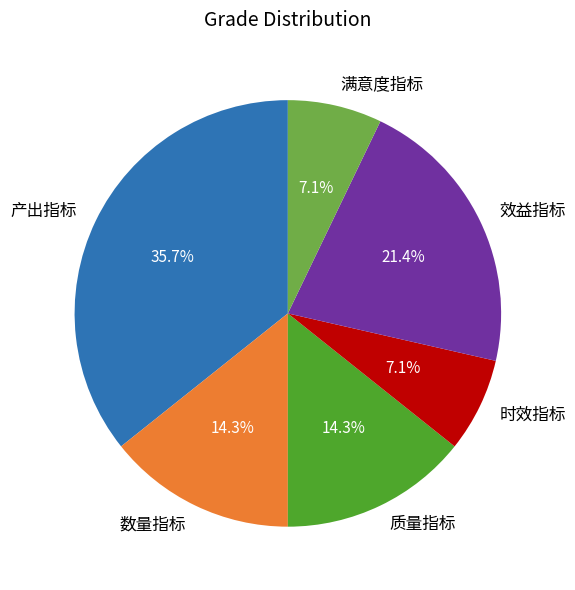

Combined, what portion of the pie is 效益指标 and 数量指标?

35.7%